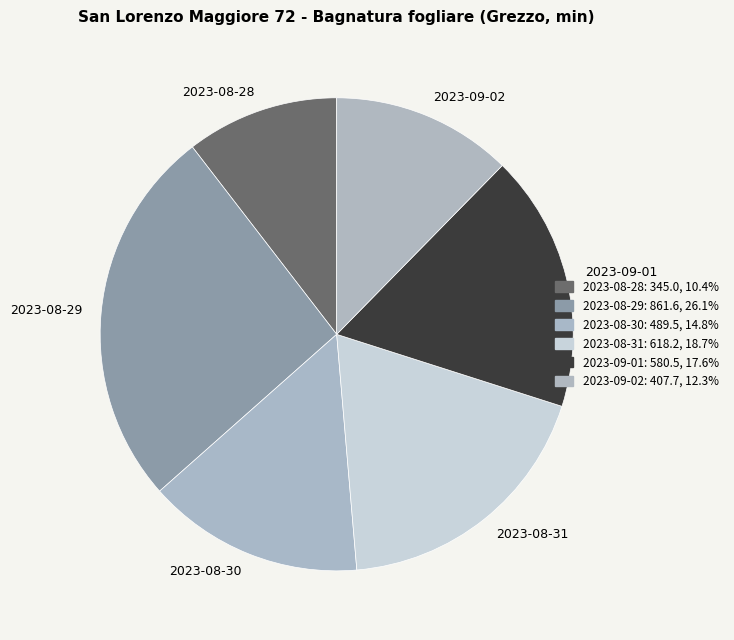

How many slices are in this pie chart?

6